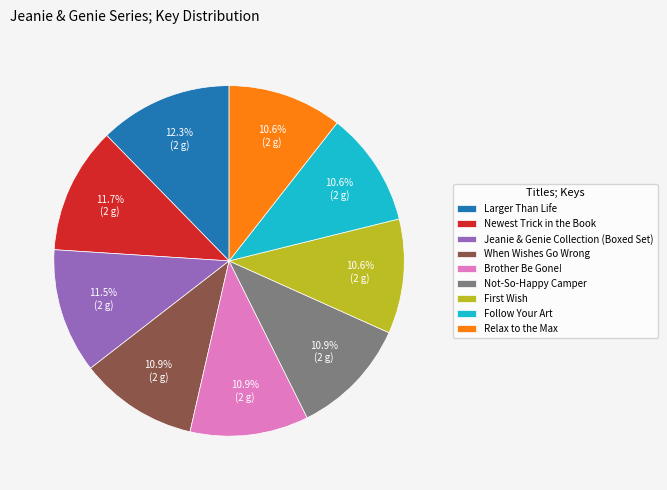

What percentage is the Follow Your Art slice, to the nearest percent?

11%